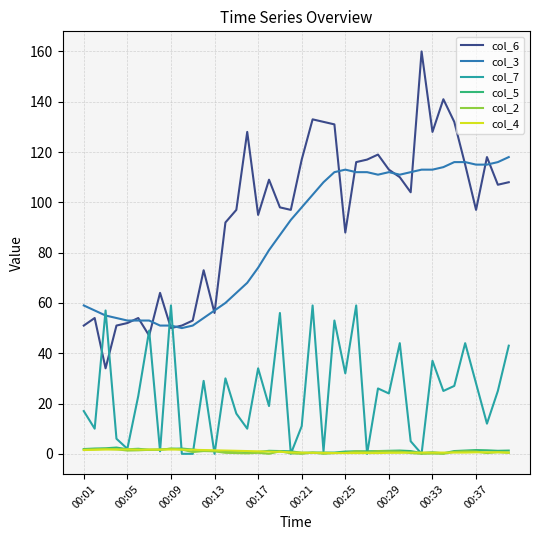

Which series has the largest range (max minus min)?

col_6